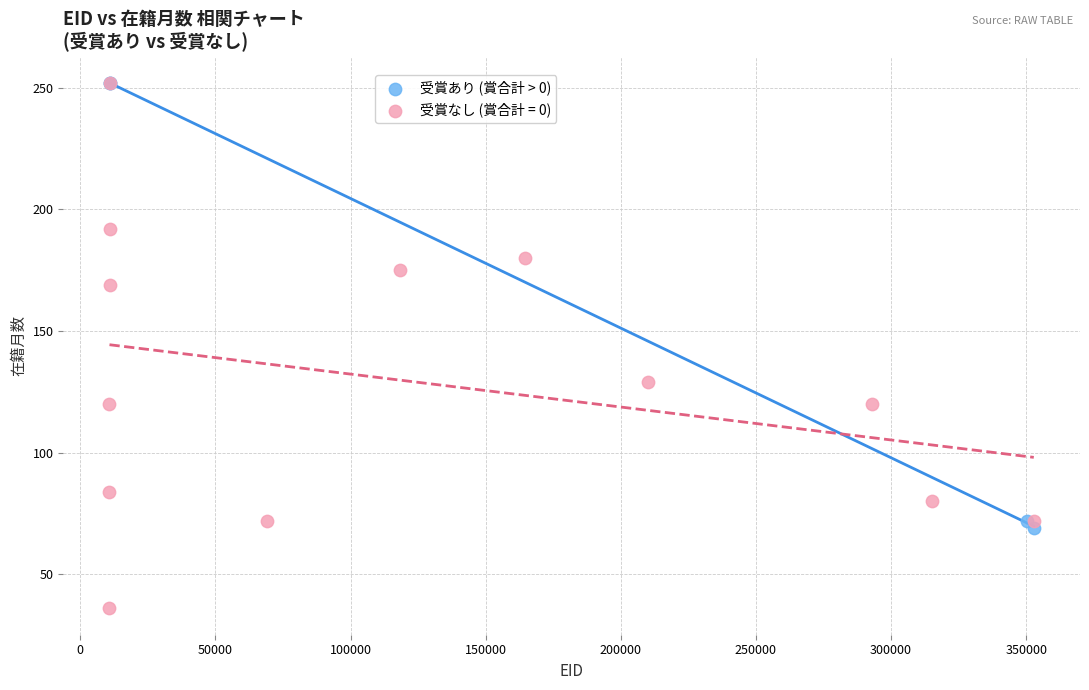

Which series has the widest spread of Y values?

受賞なし (賞合計 = 0)